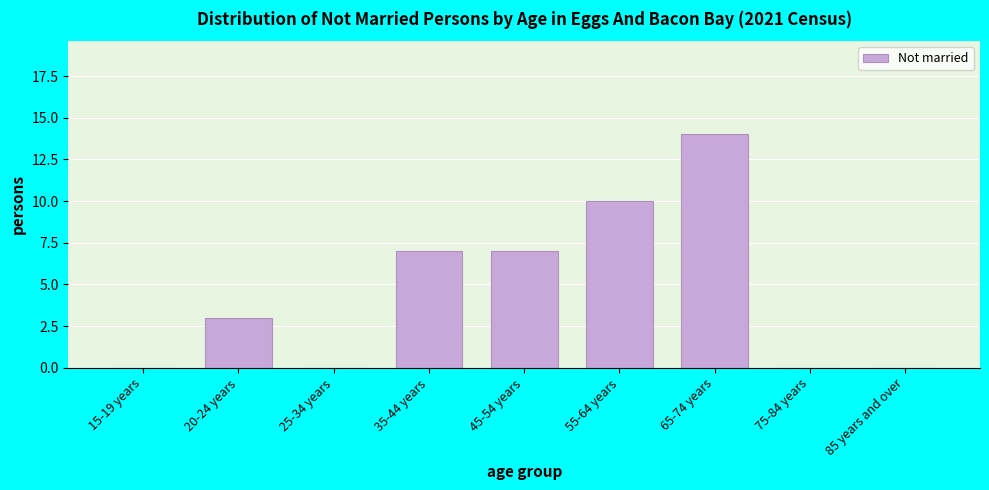

Reading left to right, what are all the values shown in this chart?

15-19 years=0	20-24 years=3	25-34 years=0	35-44 years=7	45-54 years=7	55-64 years=10	65-74 years=14	75-84 years=0	85 years and over=0